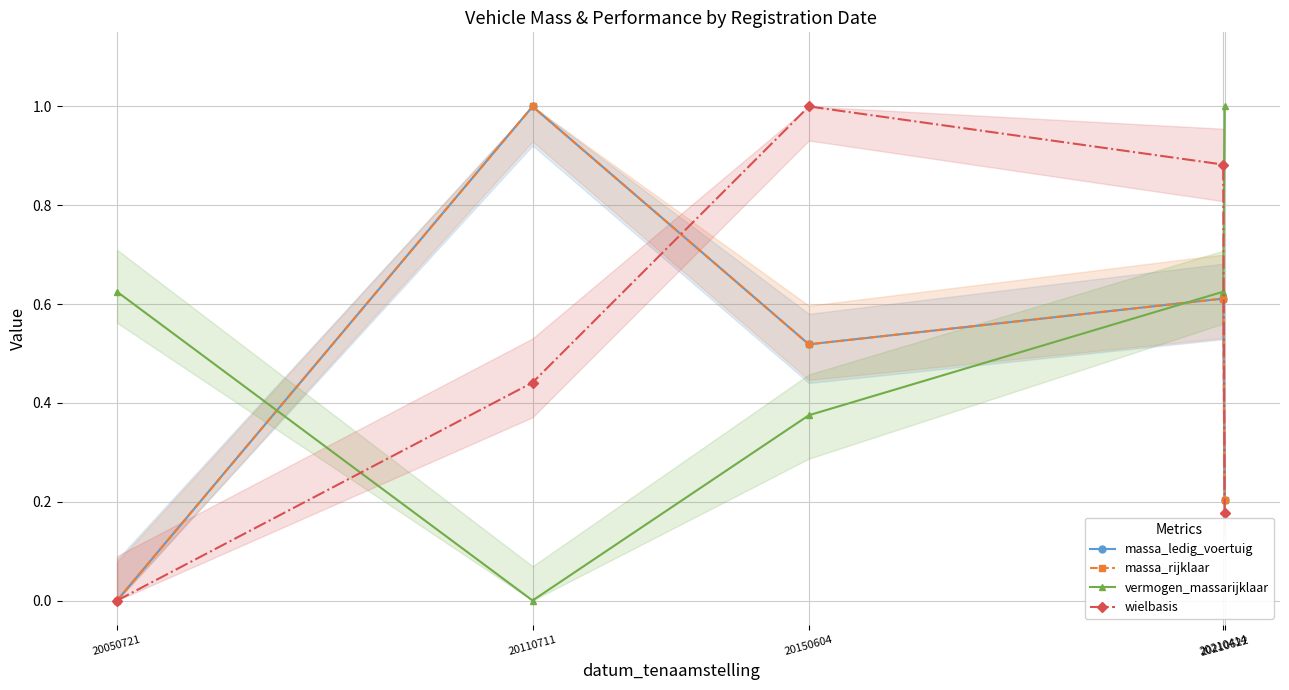

What is the total value across all series at 20210414?

2.7